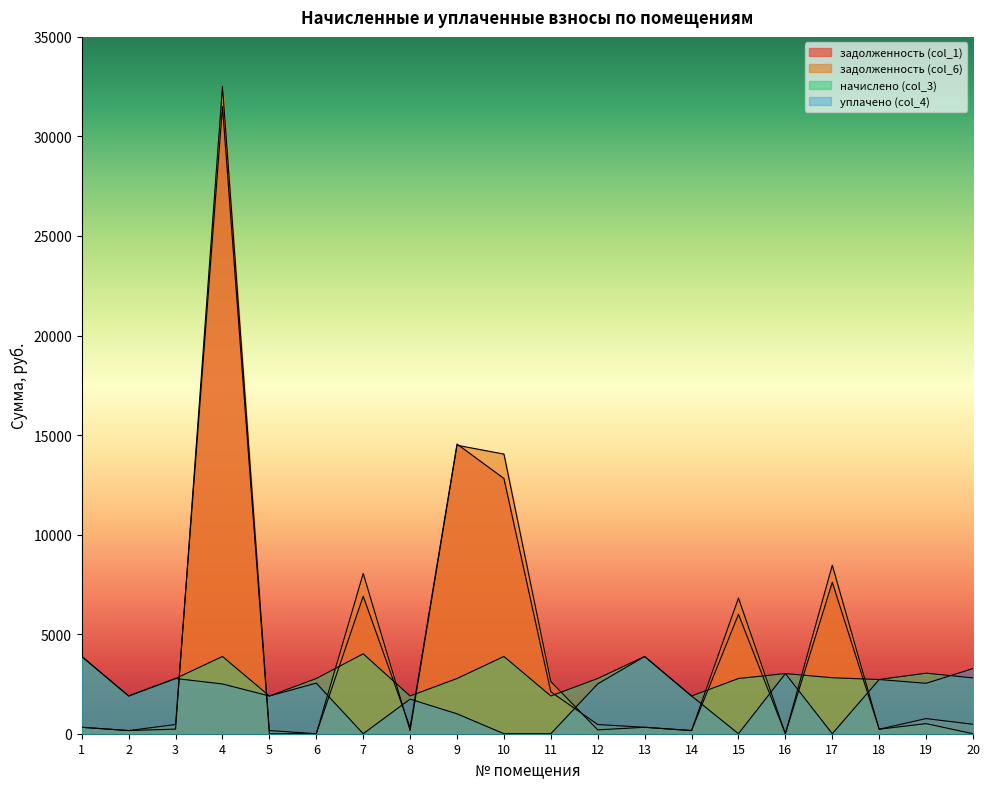

At how many categories does at least one series exceed 3513?

8